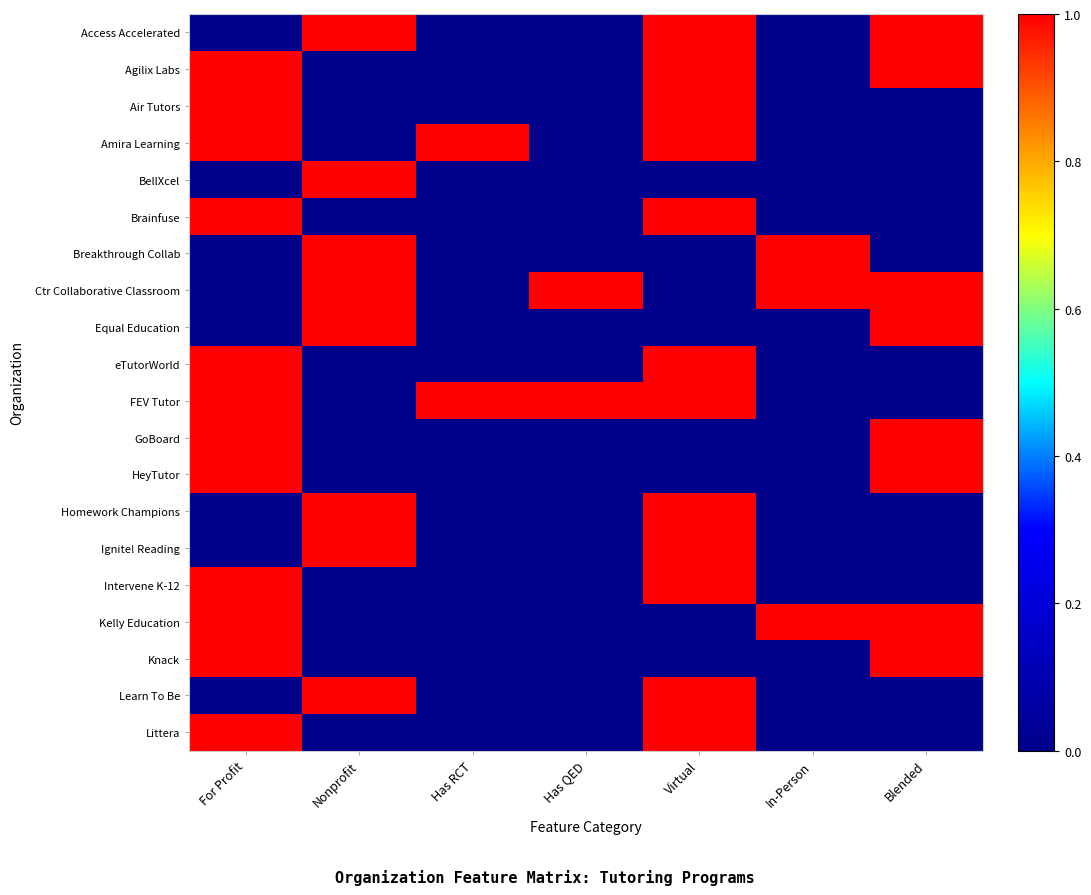

List the series in order of their peak value, lowest first.

Access Accelerated, Agilix Labs, Air Tutors, Amira Learning, BellXcel, Brainfuse, Breakthrough Collab, Ctr Collaborative Classroom, Equal Education, eTutorWorld, FEV Tutor, GoBoard, HeyTutor, Homework Champions, Ignite! Reading, Intervene K-12, Kelly Education, Knack, Learn To Be, Littera